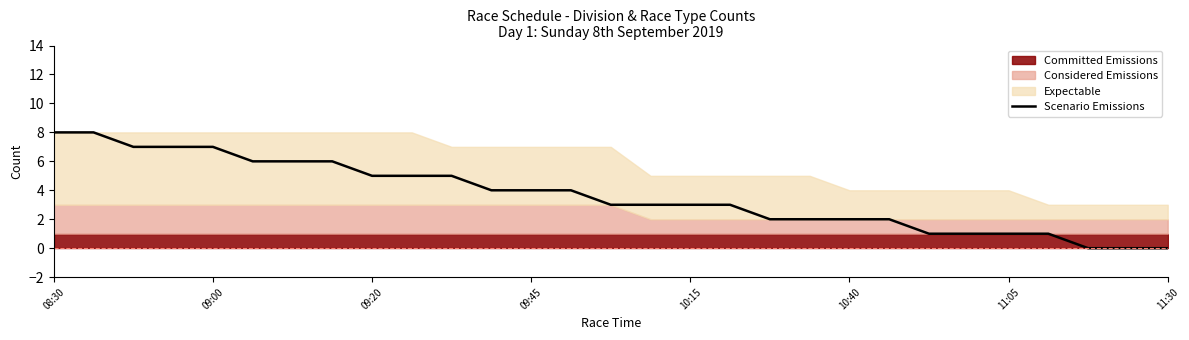

True or false: Scenario Emissions has a value of 1 at 10:15.

False